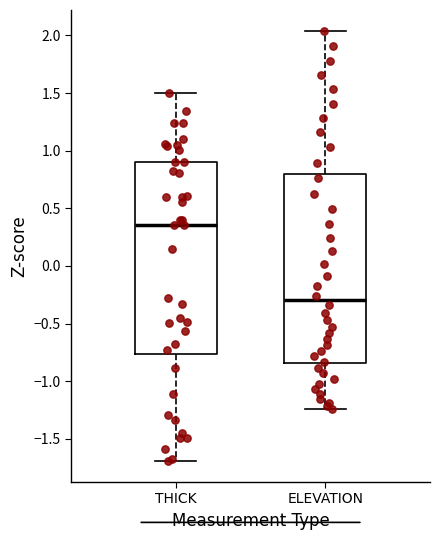

Reading left to right, transcribe this box plot: for each box, give where its median line is, the range the box spans, and where its two whiskers end, as read against the y-axis. The values are not printed on the chart, so give them approximately, as read against the axis.

THICK: median 0.35, box -0.75 to 0.90, whiskers -1.70 to 1.50
ELEVATION: median -0.30, box -0.85 to 0.80, whiskers -1.25 to 2.05